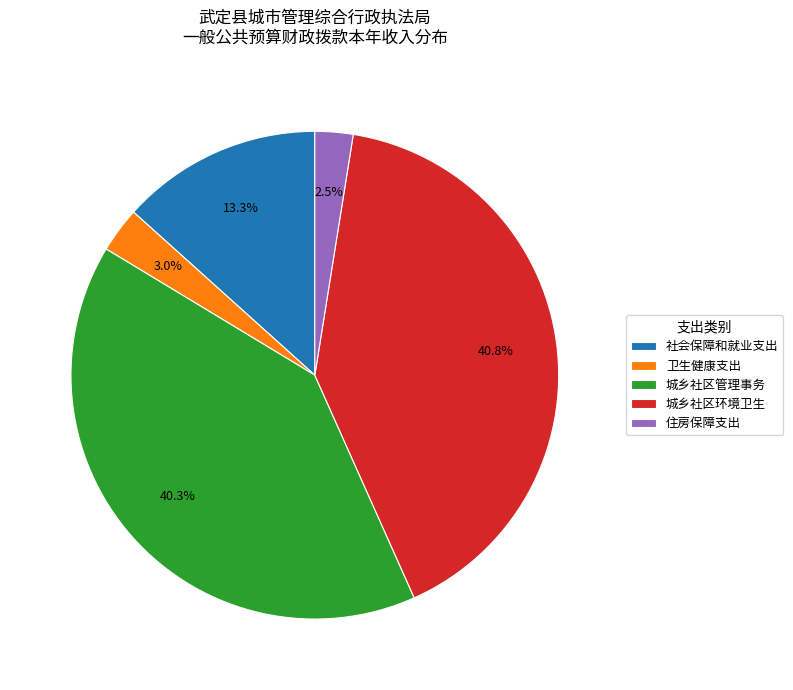

Is there a majority slice in this chart?

No